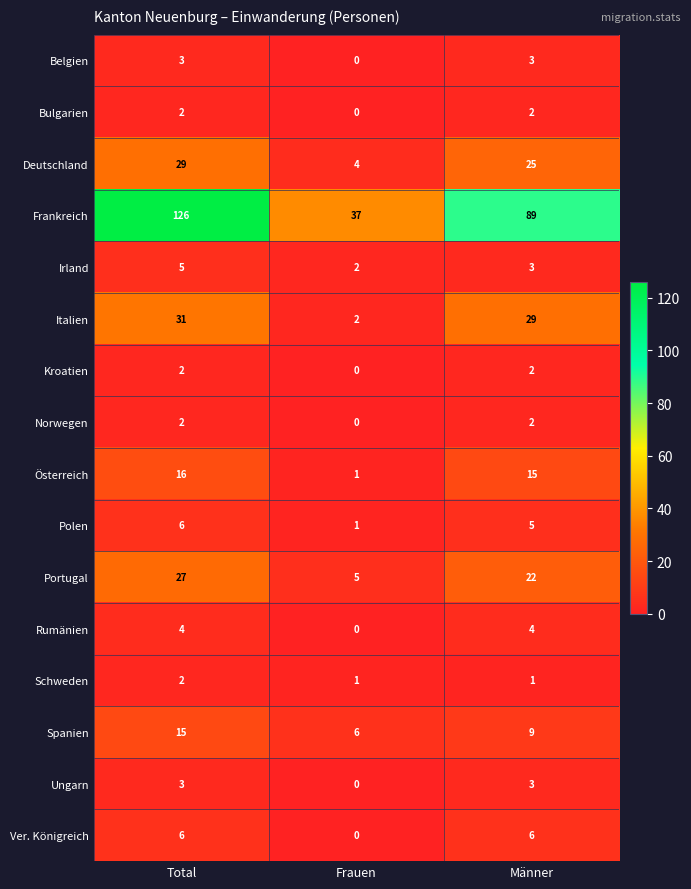

Which series has the largest total across all categories?

Frankreich